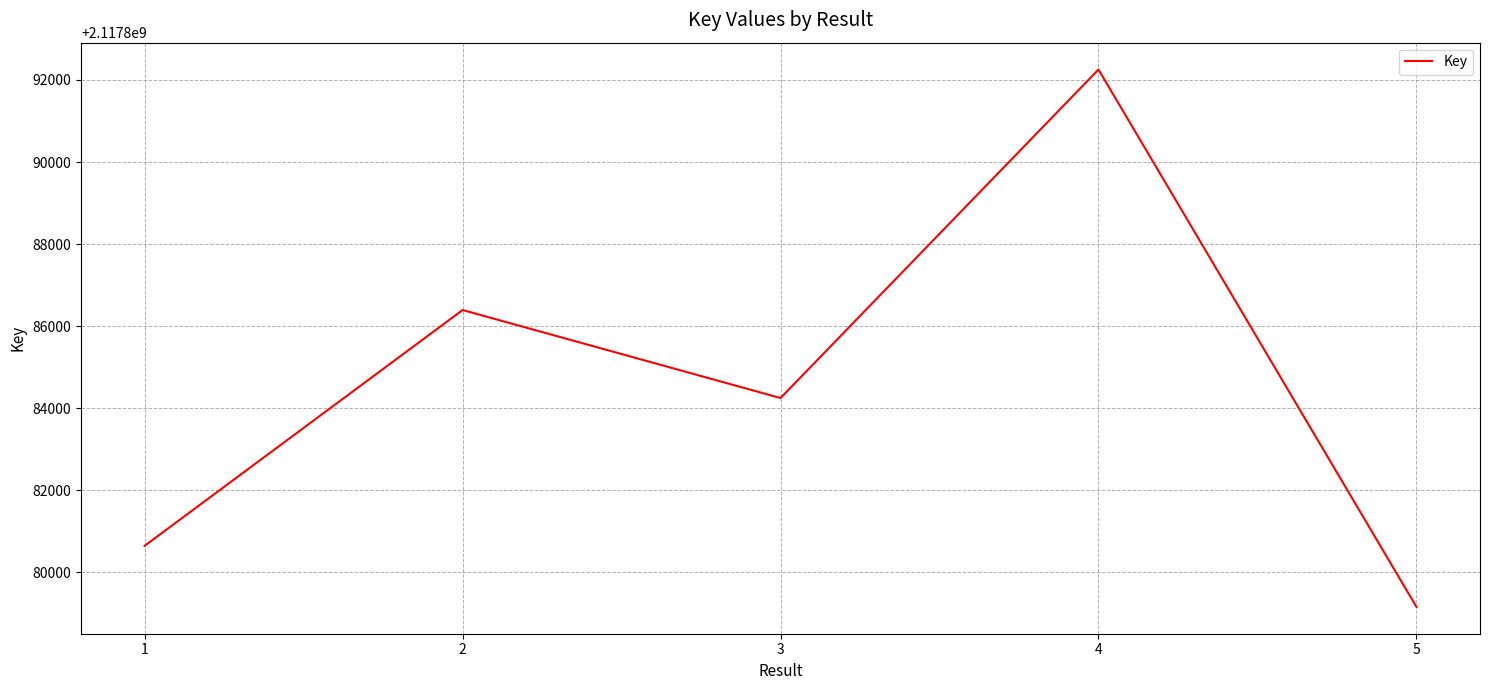

What is the maximum value shown in the chart?

2117892254